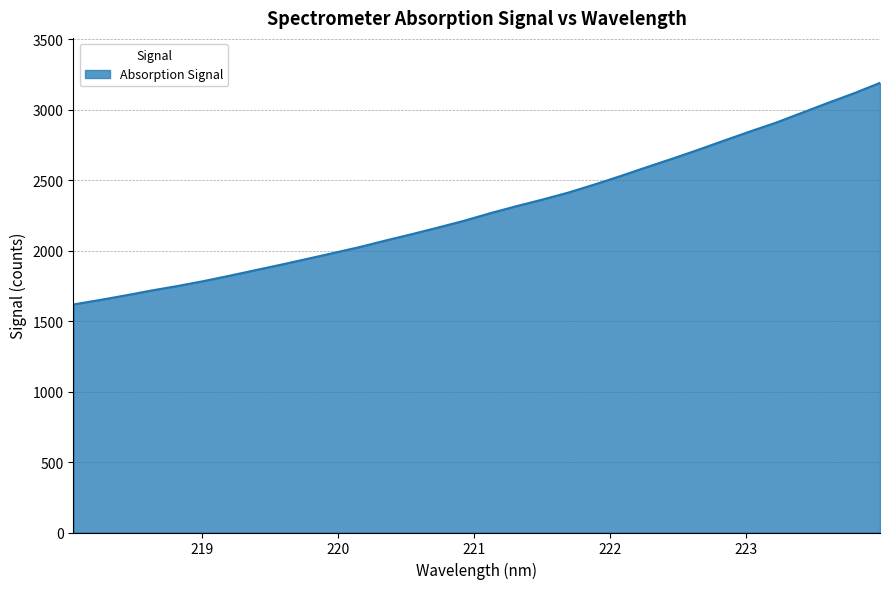

Does the chart have visible grid lines?

Yes